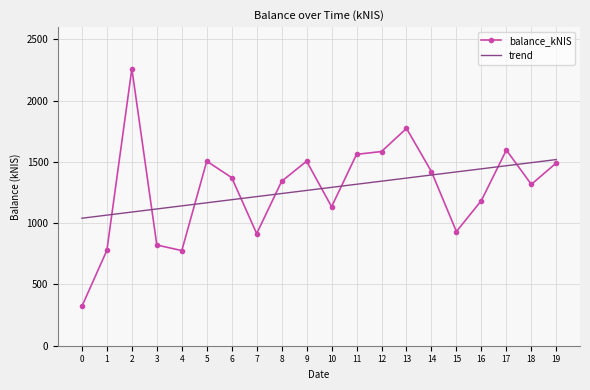

Is the value of balance_kNIS at 9 greater than the value of trend at 2?

Yes